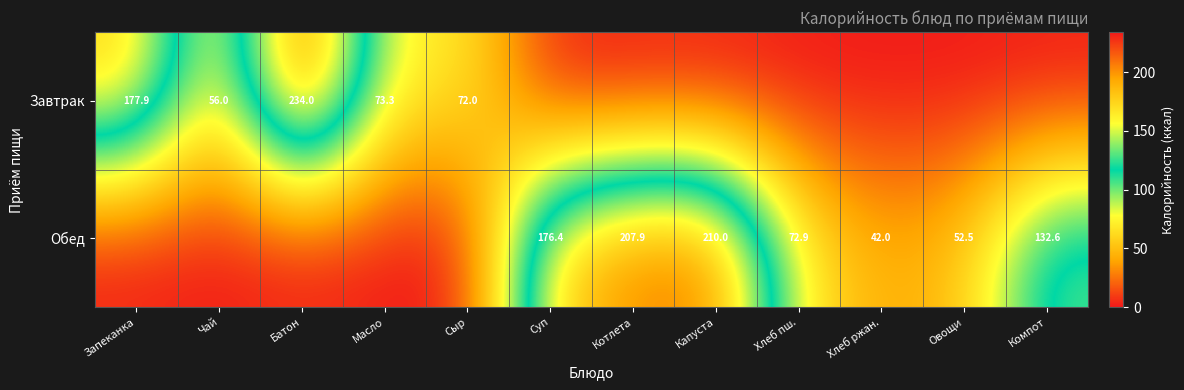

What is the difference between the Завтрак values at Масло and Батон?

160.7